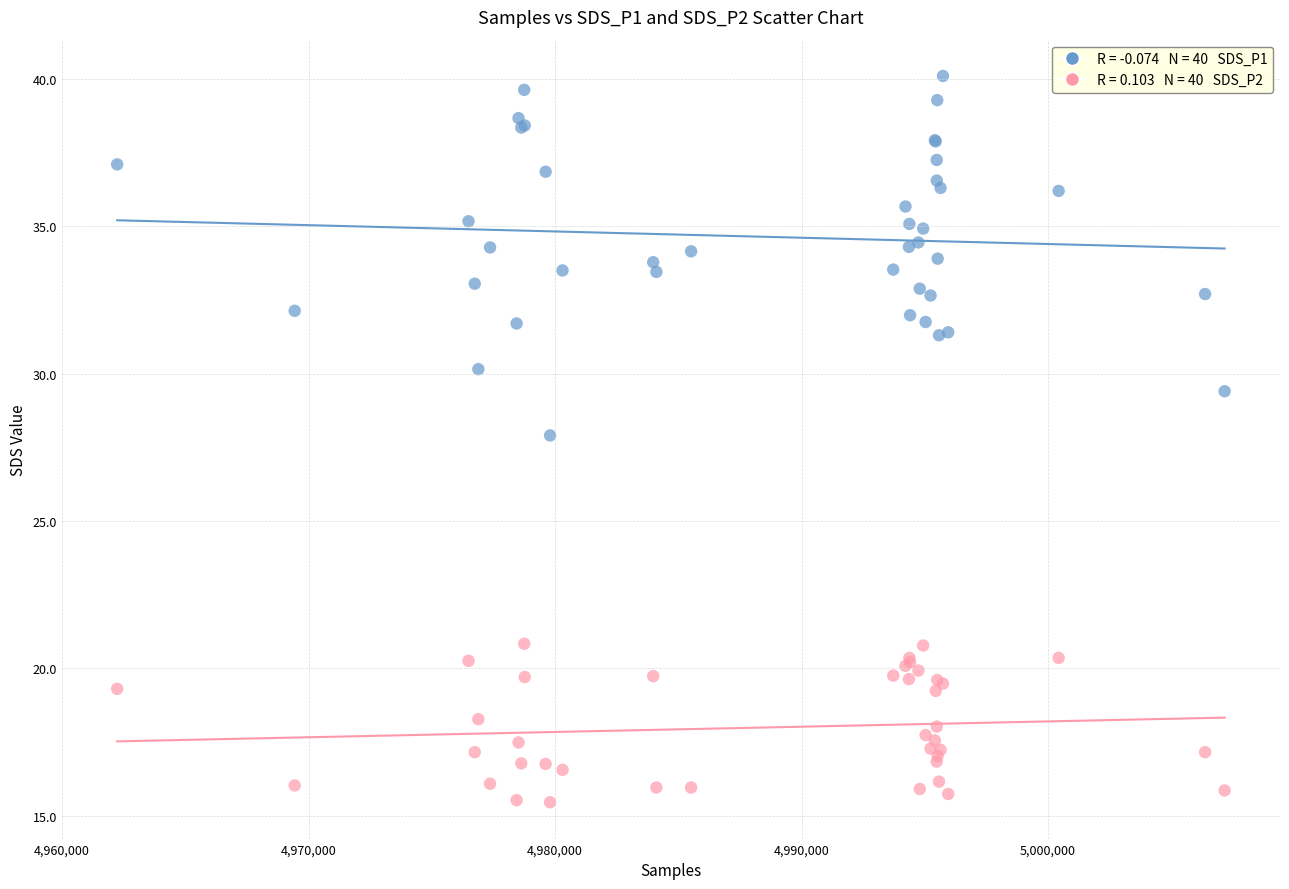

Across all series, what Y value is closest to 27?

27.9